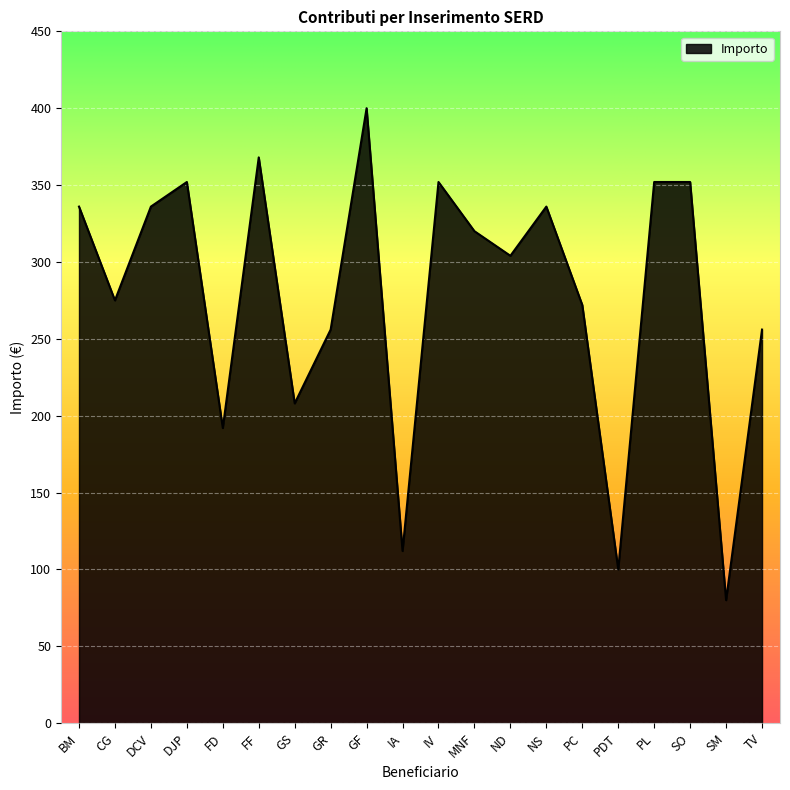

What value does the data have at TV, to the nearest 50?

250